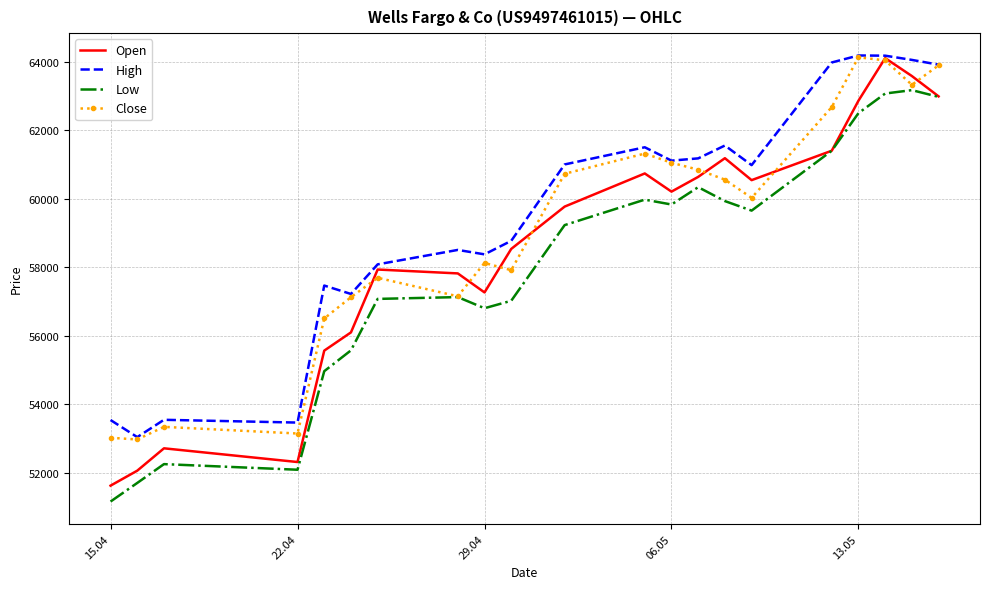

True or false: Low and High cross at least once.

False